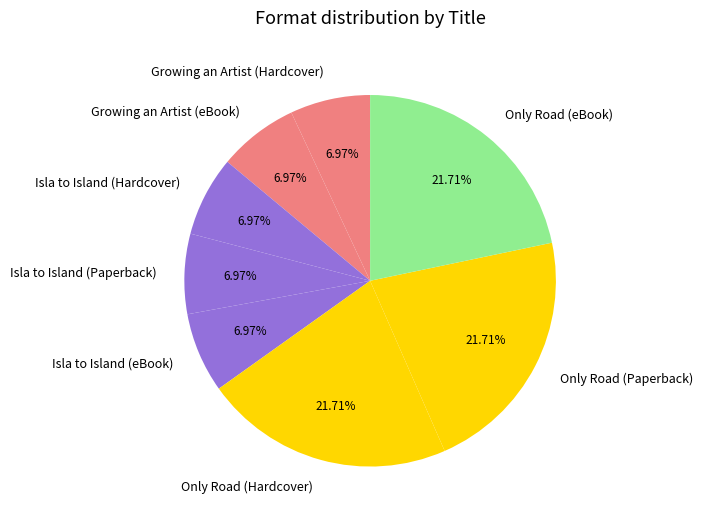

Does Only Road (eBook) account for over 50% of the chart?

No